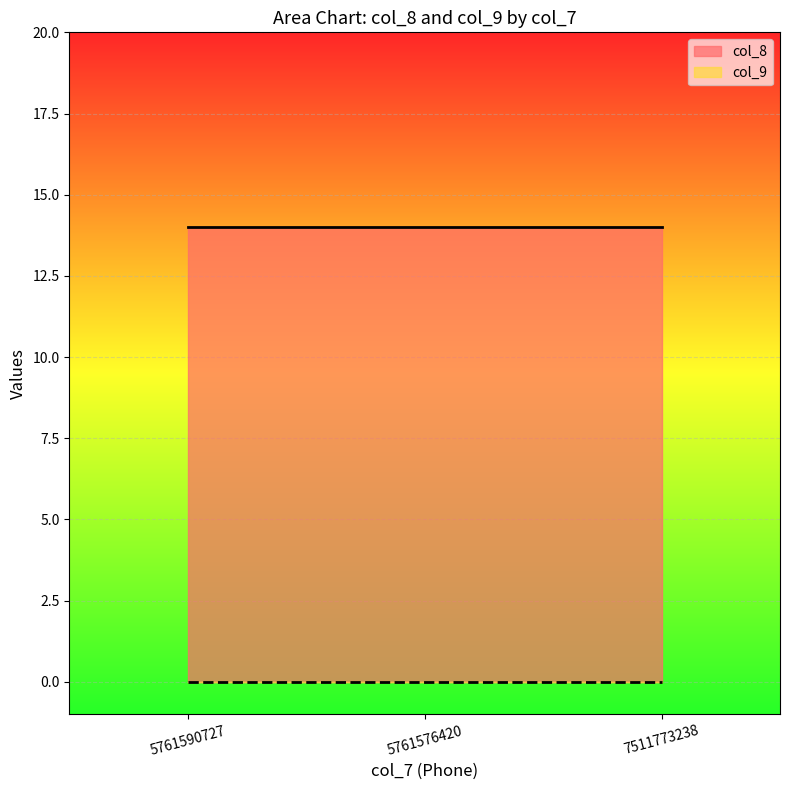

Between 5761576420 and 7511773238, which is larger?

5761576420